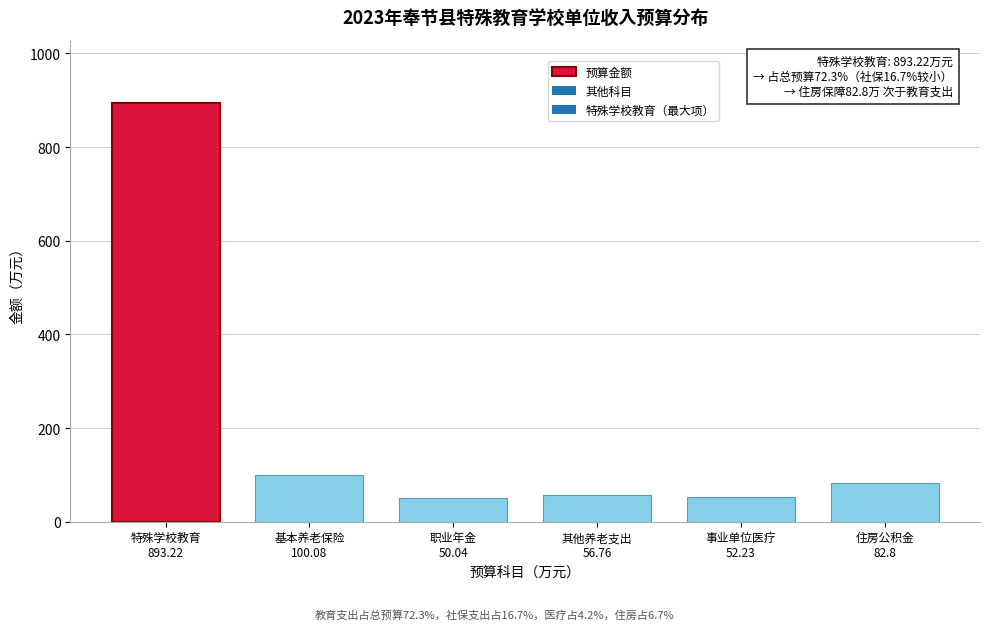

What is the smallest value displayed?

50.0